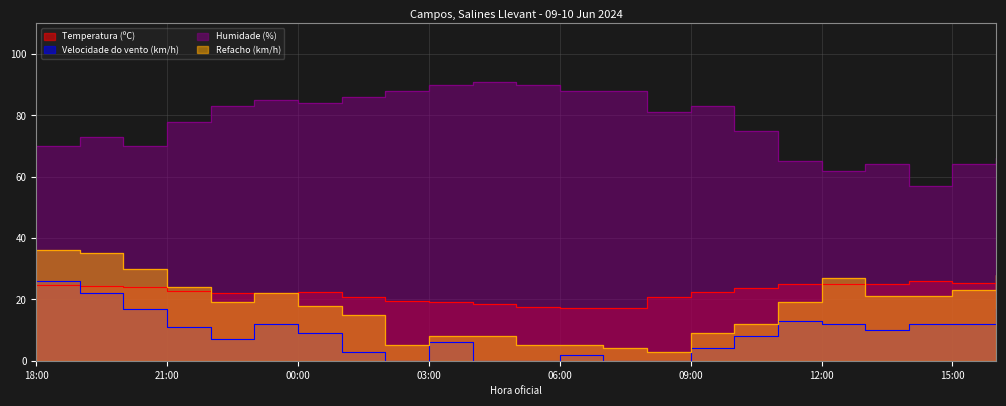

What position from the left is 22:00?

5